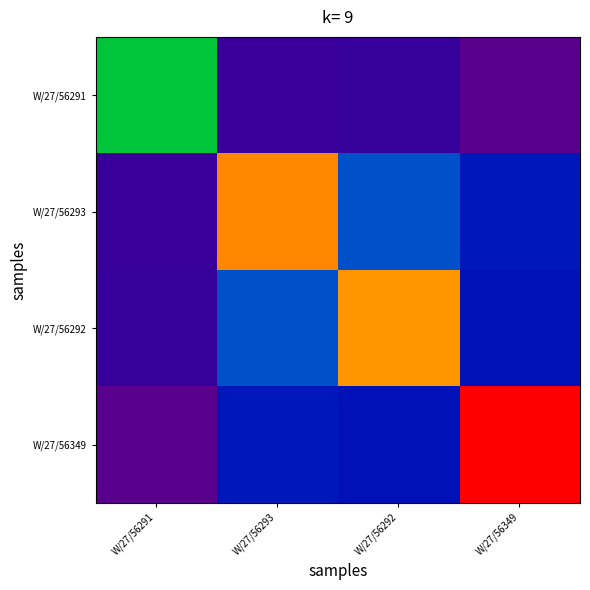

Rank the series by their maximum value, from lowest to highest.

W/27/56291, W/27/56292, W/27/56293, W/27/56349